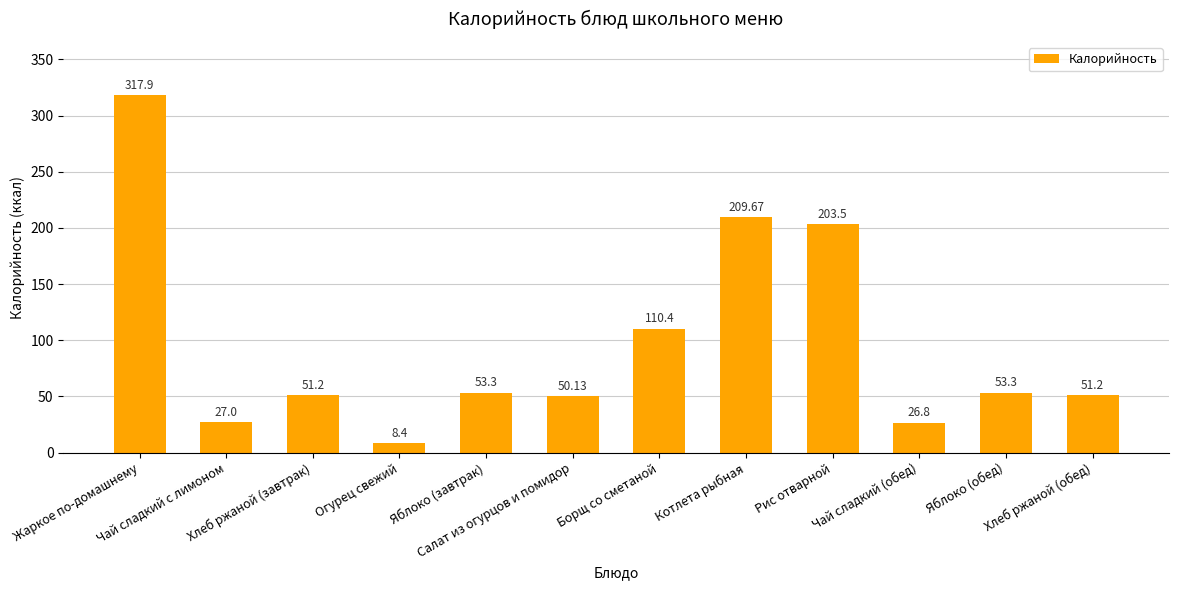

What value does the data have at Котлета рыбная?

209.7